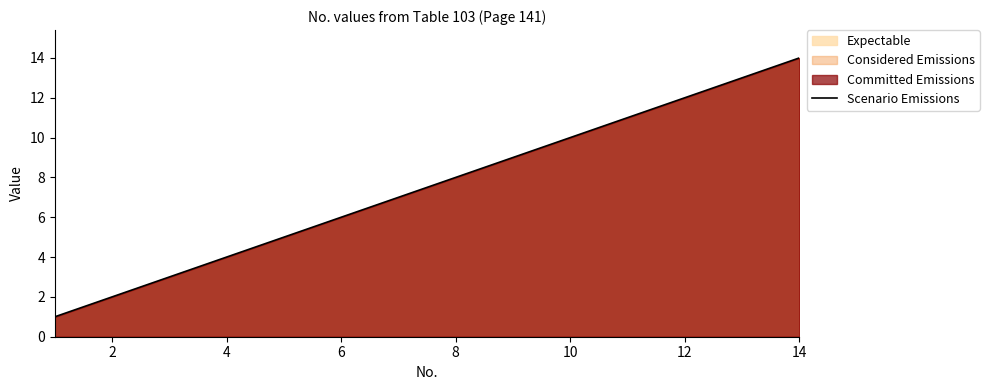

What is the difference between the maximum and minimum values?

13